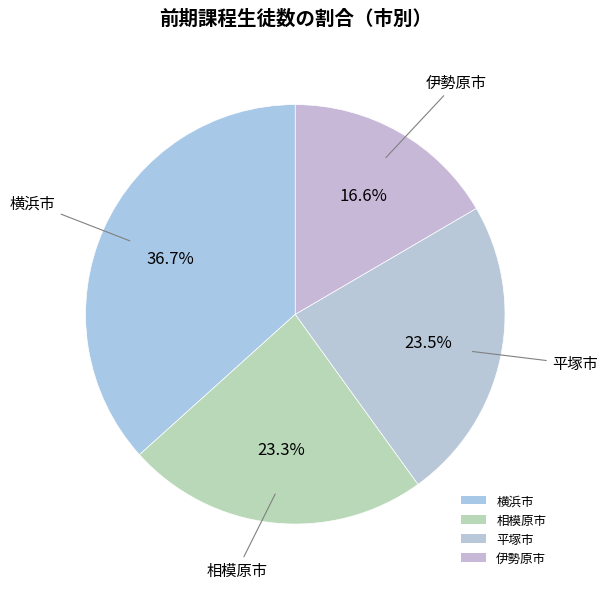

Is the sum of 平塚市 and 相模原市 greater than half?

No